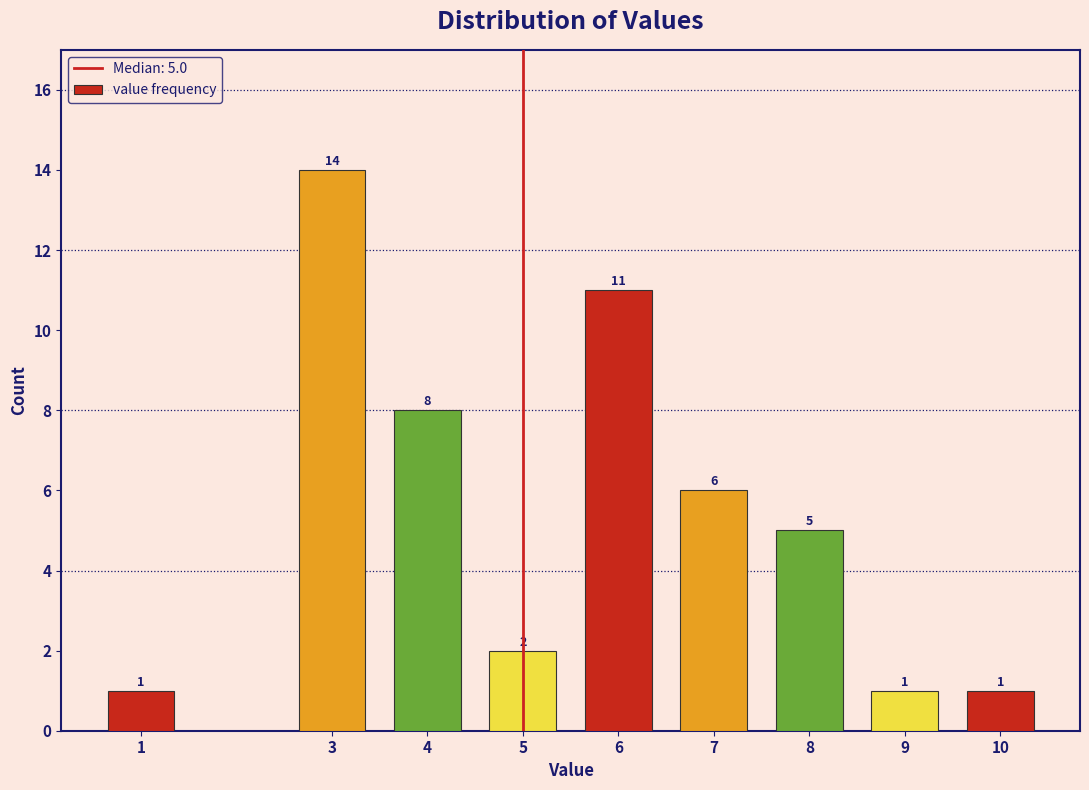

Reading left to right, transcribe all the data shown in this chart.

1	14	8	2	11	6	5	1	1